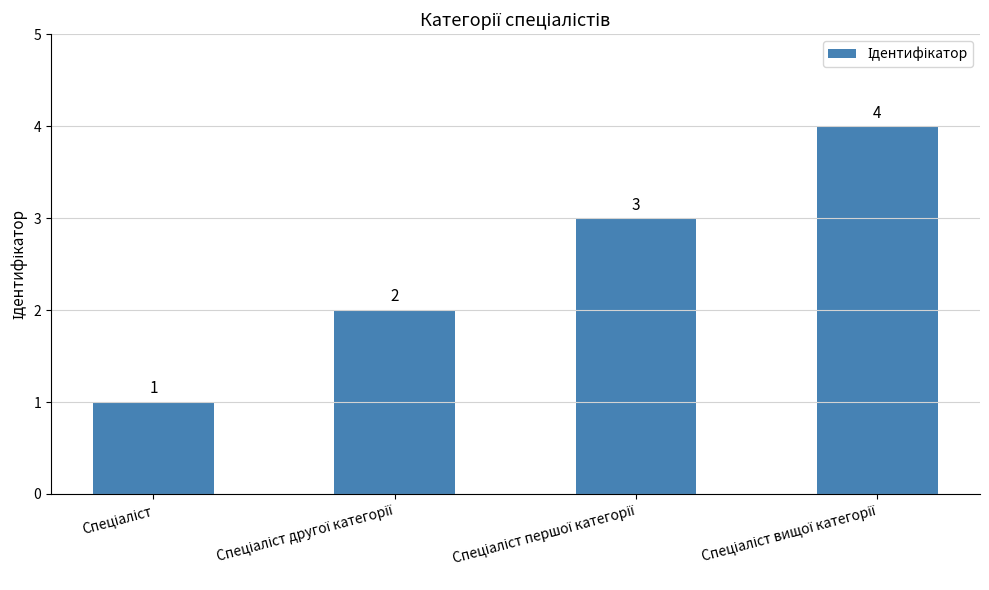

What is the value of the 3rd bar from the left?

3